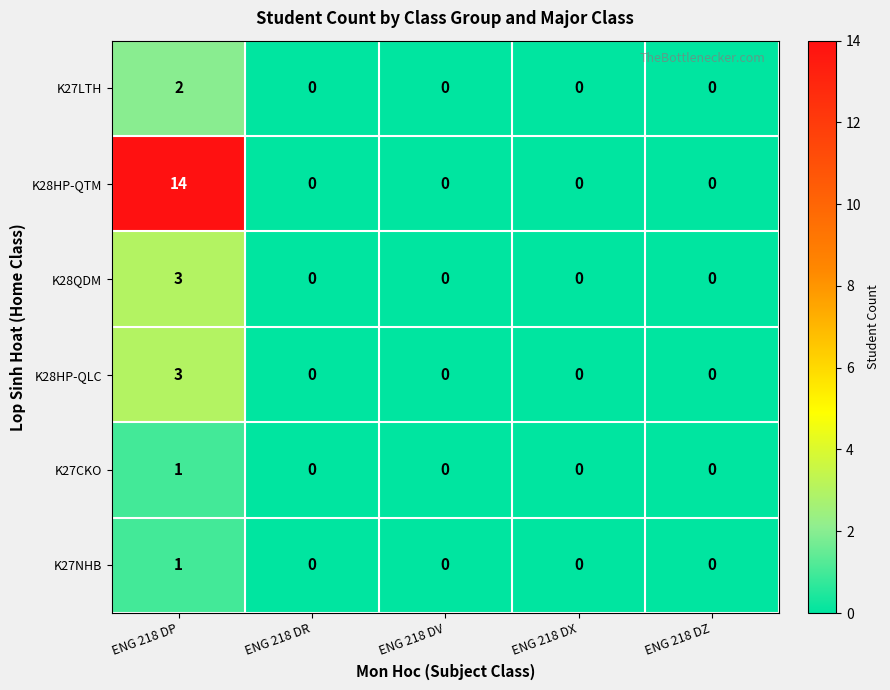

At which category does the chart reach its peak across all series?

ENG 218 DP